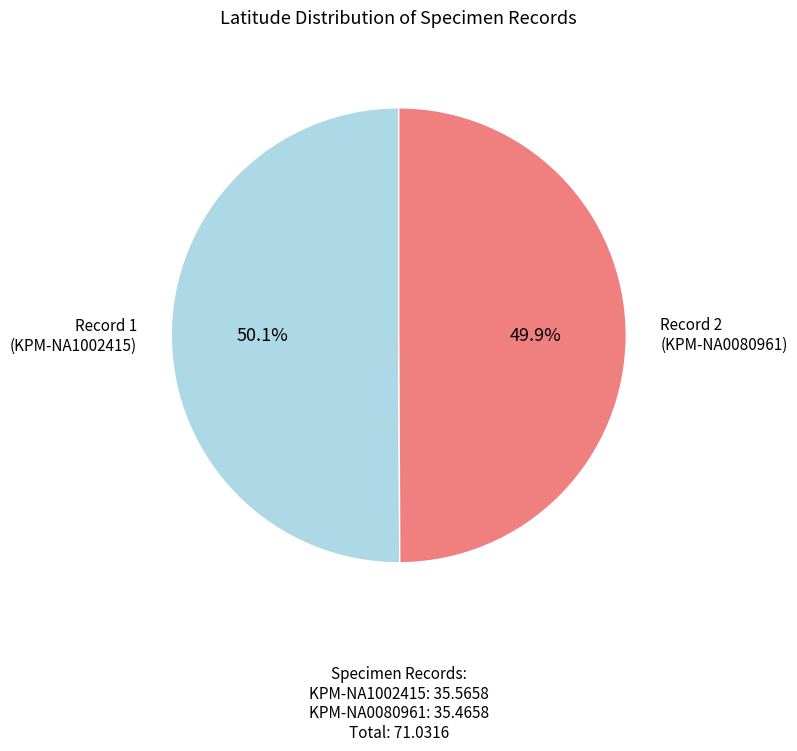

How many segments does this pie chart have?

2